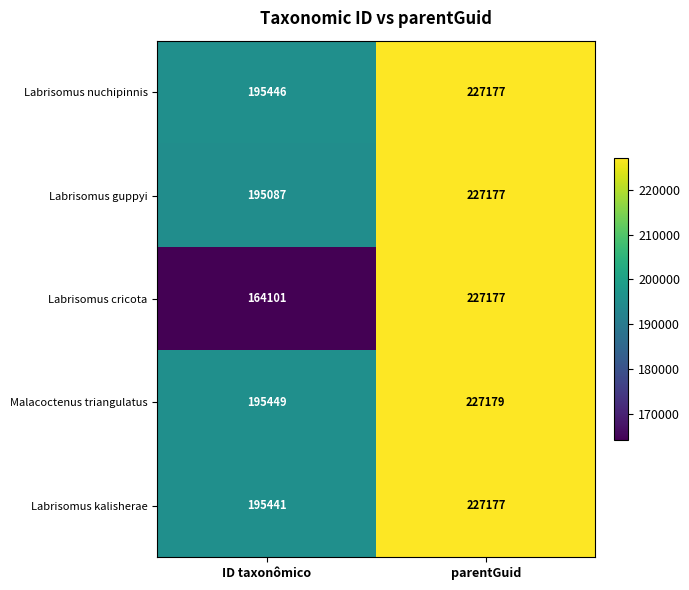

The Labrisomus guppyi series shows 195087 at ID taxonômico. True or false?

True